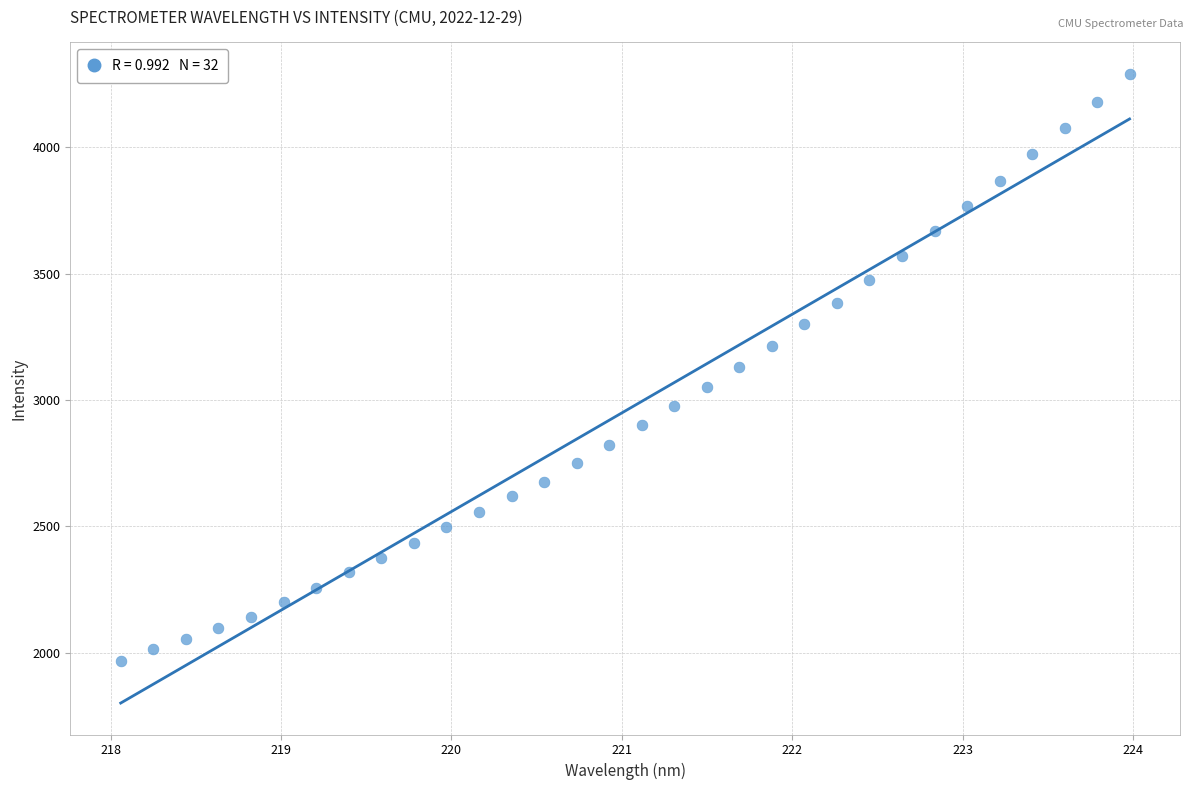

What is the range of Y values (max minus min)?

2323.2